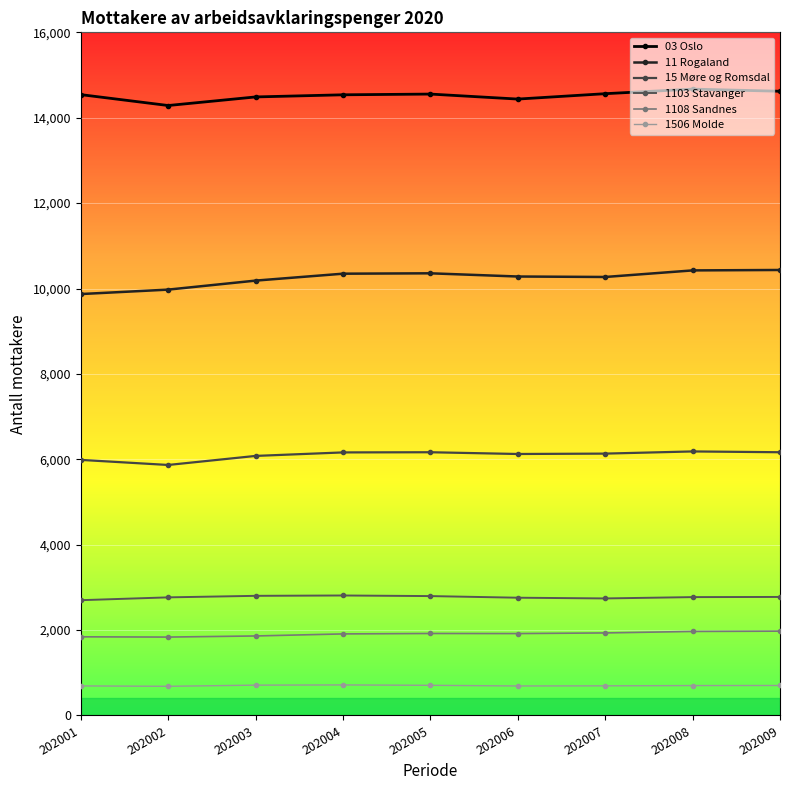

Count the number of data series in this chart.

6